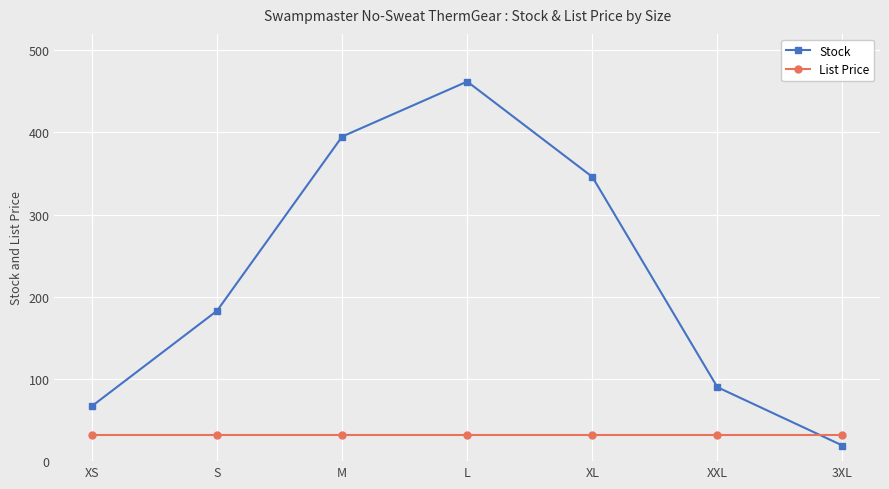

Rank the series by their maximum value, from highest to lowest.

Stock, List Price